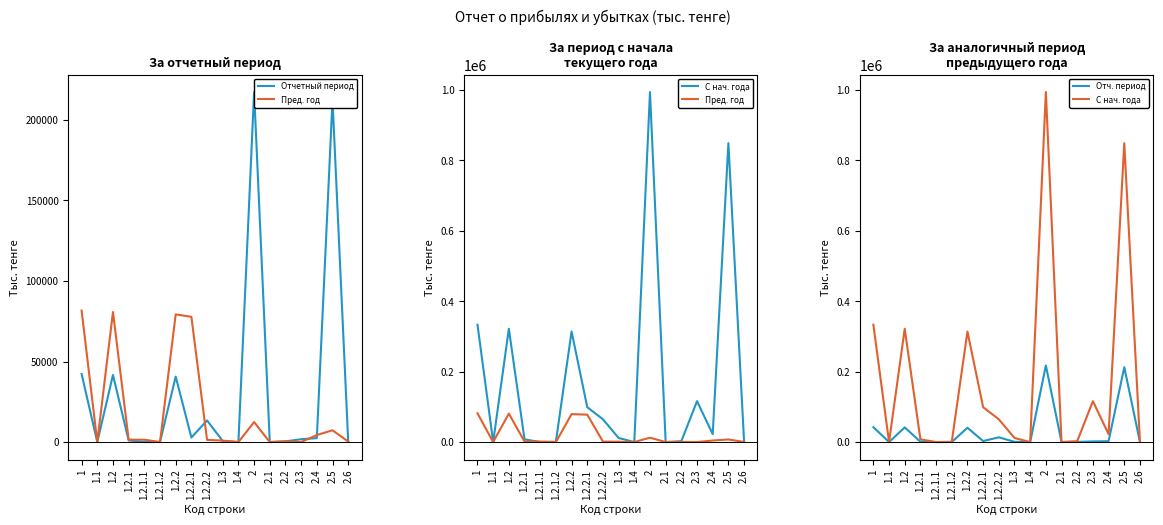

Rank the series at 2.6 from highest to lowest value.

За период с начала текущего года, За аналогичный период предыдущего года, За отчетный период